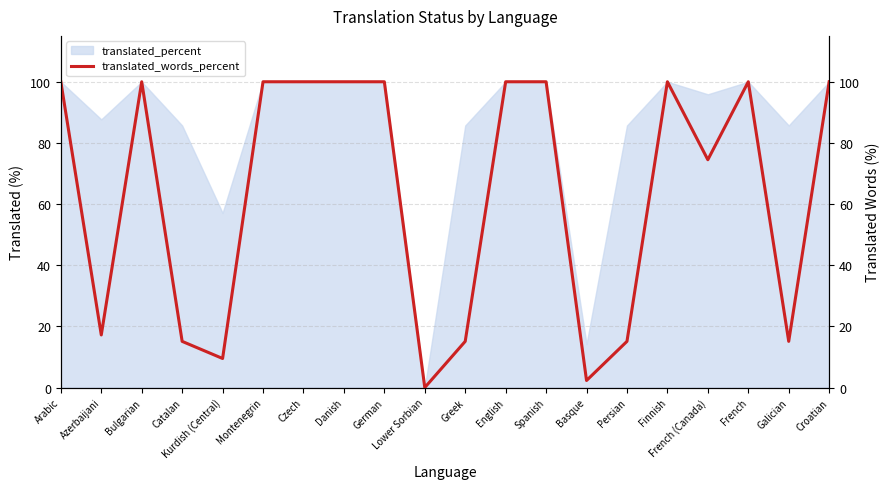

The value of translated_percent at German is 100.0. True or false?

True